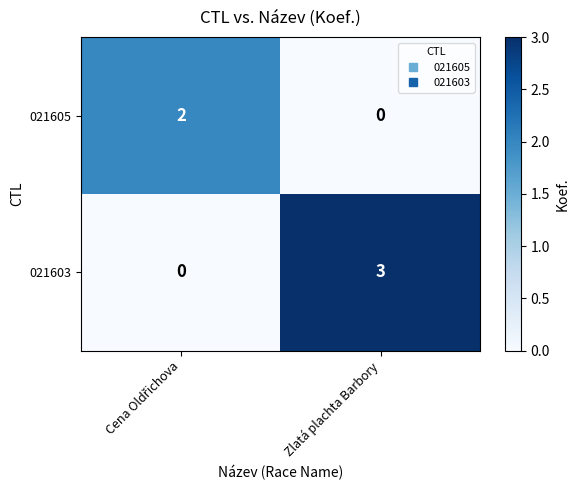

What is the spread (max minus min) of values at Zlatá plachta Barbory?

3